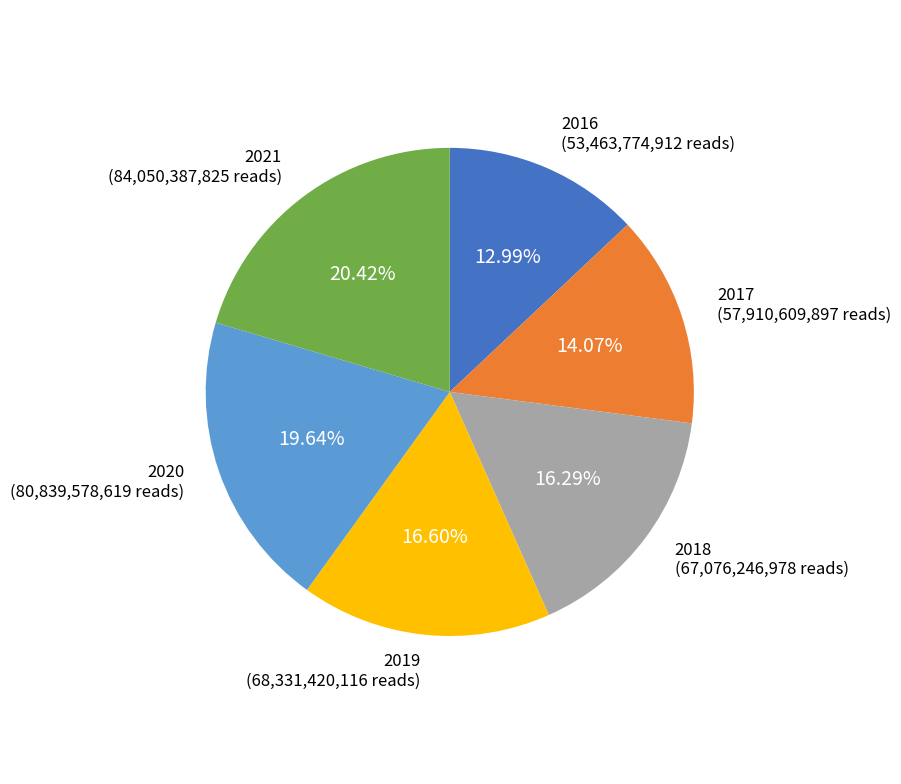

To the nearest percent, what is the difference between the 2018 and 2017 slice percentages?

2%